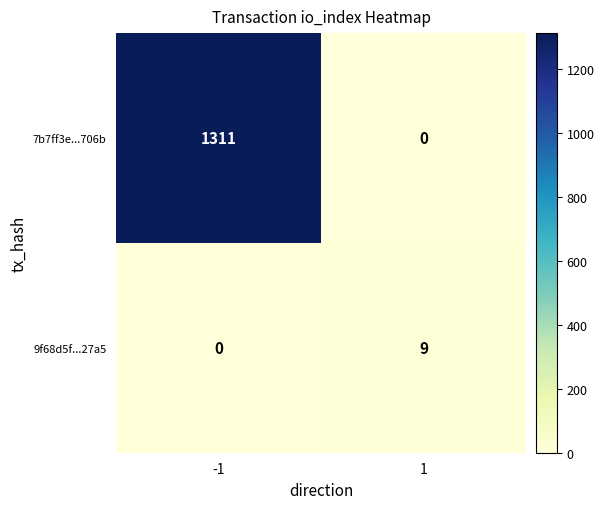

How many distinct data groups are displayed?

2